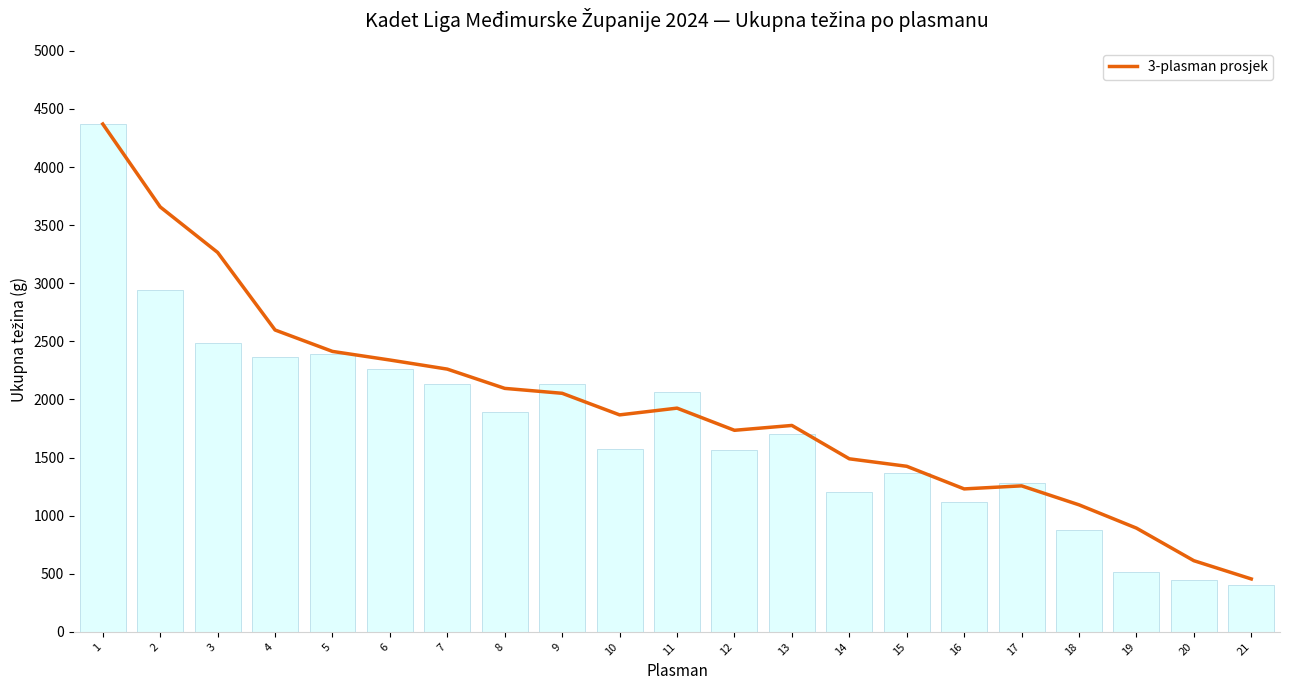

Reading right to left, extract all data points from this chart.

21=455.7	20=612.7	19=893.0	18=1093.3	17=1256.7	16=1230.3	15=1425.0	14=1489.3	13=1776.3	12=1734.7	11=1925.3	10=1867.3	9=2053.0	8=2095.3	7=2261.0	6=2339.3	5=2413.3	4=2597.7	3=3265.0	2=3656.5	1=4370.0